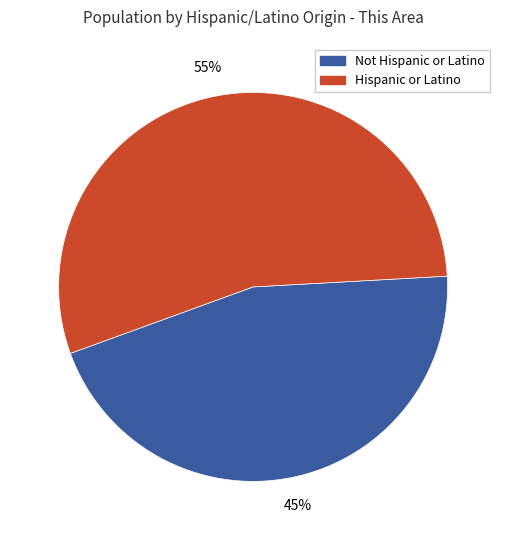

To the nearest percent, what is the combined percentage of Hispanic or Latino and Not Hispanic or Latino?

100%